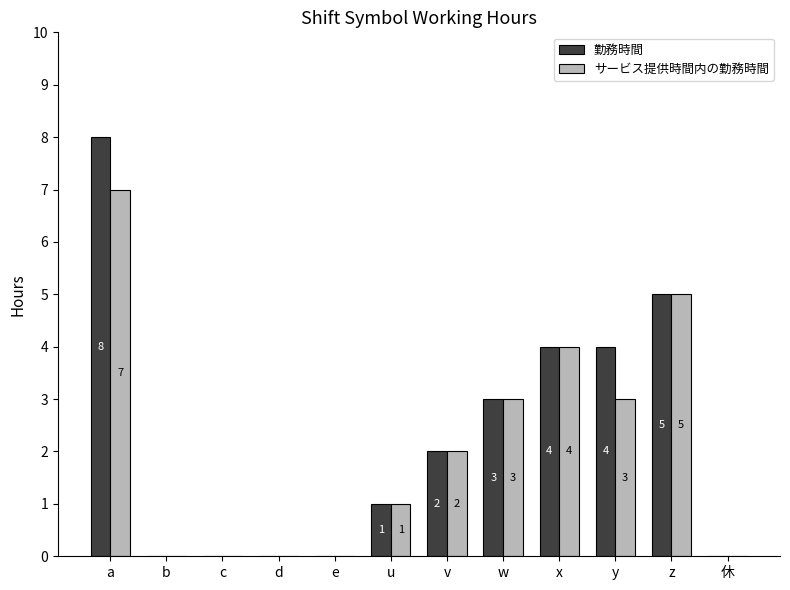

At which label does 勤務時間 first exceed 2?

a